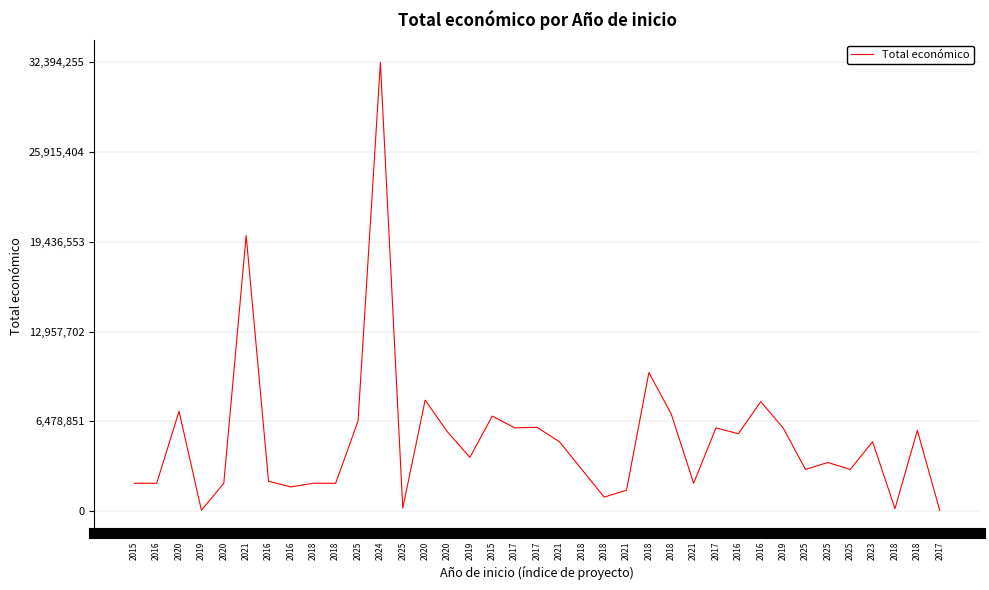

Rank the categories by value from lowest to highest.

2017, 2019, 2018, 2025, 2018, 2021, 2016, 2018, 2016, 2018, 2021, 2015, 2020, 2016, 2025, 2025, 2018, 2025, 2019, 2023, 2021, 2016, 2020, 2018, 2019, 2017, 2017, 2017, 2025, 2015, 2018, 2020, 2016, 2020, 2018, 2021, 2024